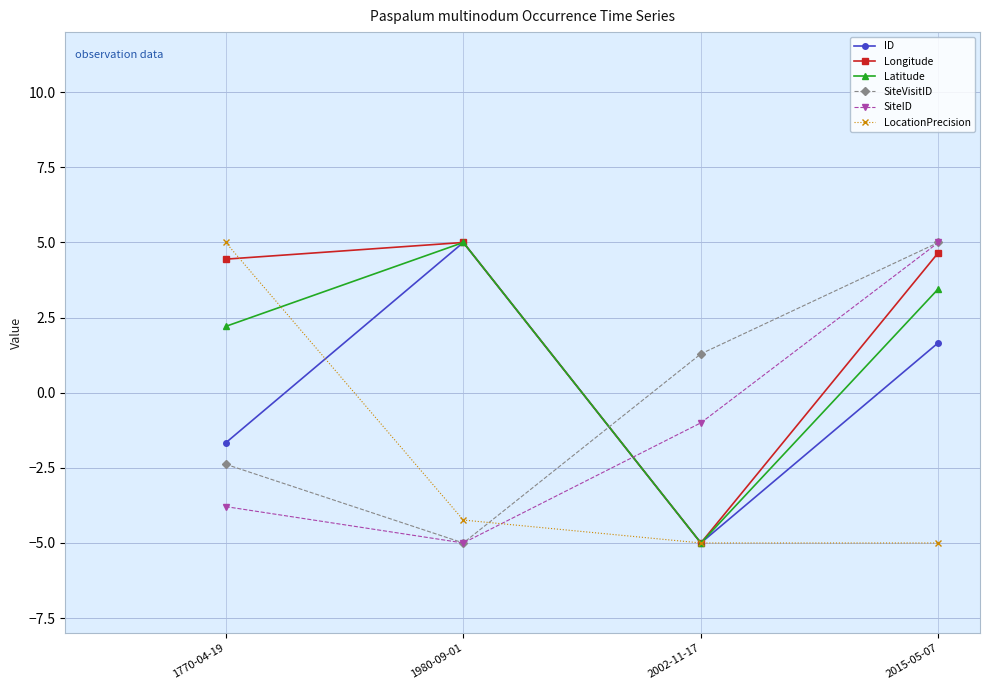

How many values in the Longitude series exceed 4?

3